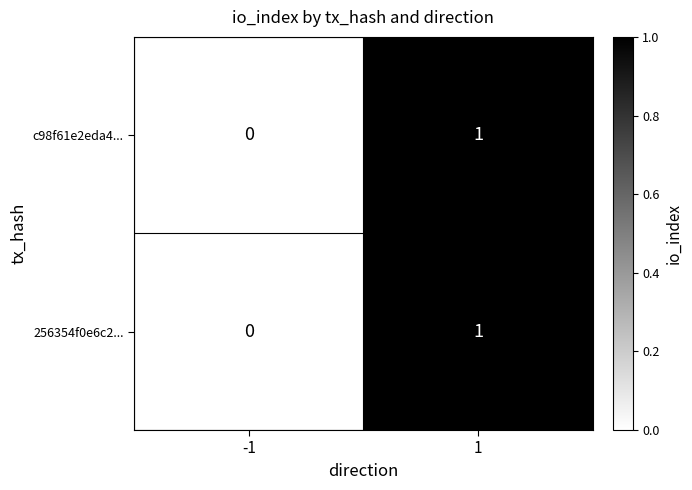

Is the value of 256354f0e6c2... at 1 greater than the value of c98f61e2eda4... at -1?

Yes